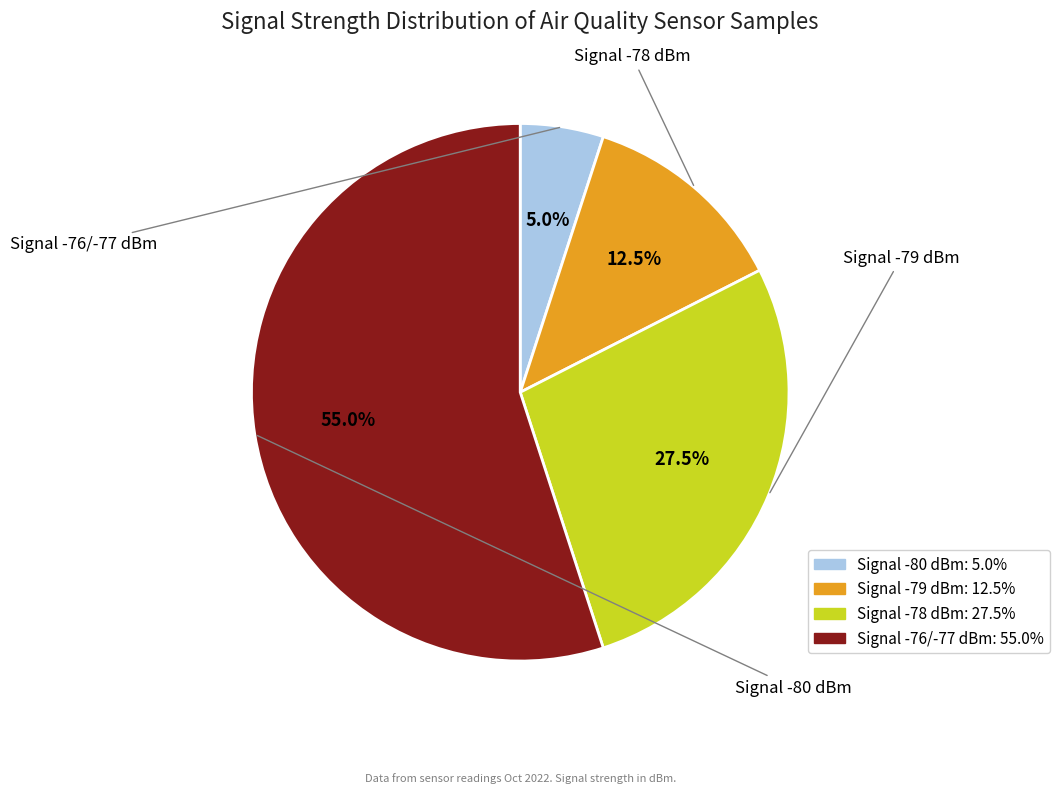

How many segments does this pie chart have?

4